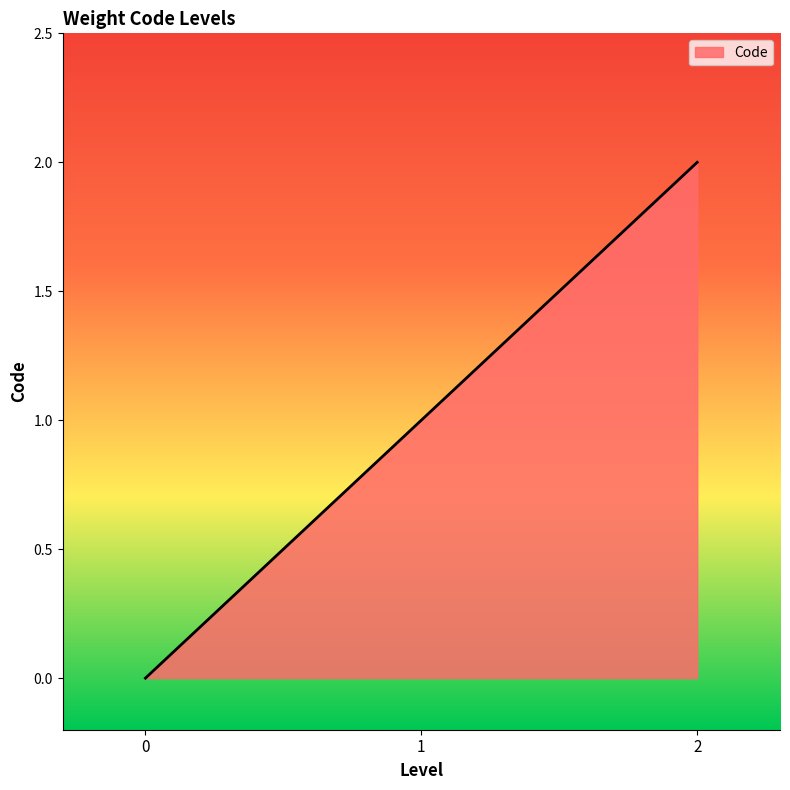

How many values are above zero?

2